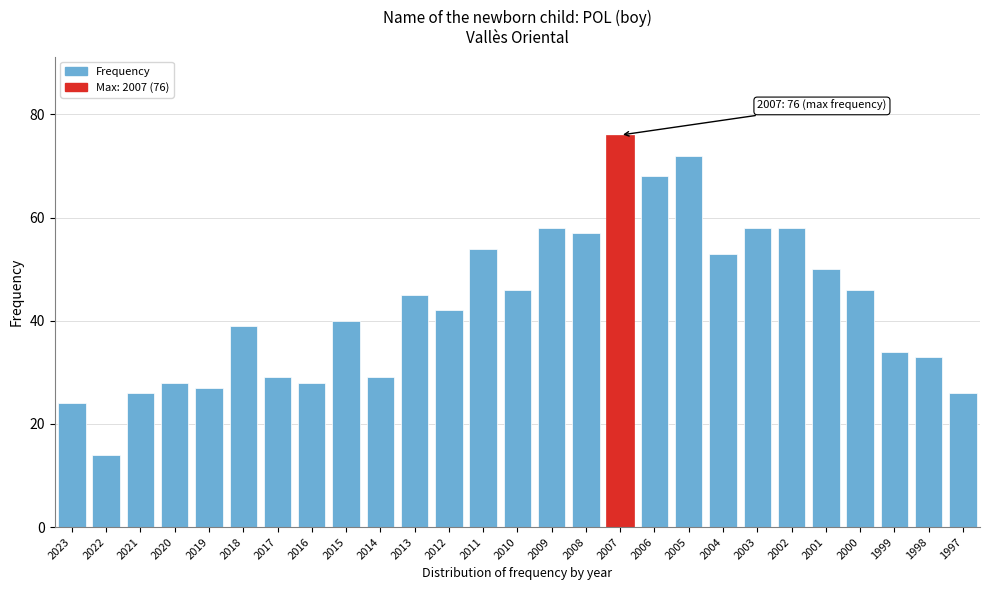

Reading left to right, what are all the values shown in this chart?

2023=24	2022=14	2021=26	2020=28	2019=27	2018=39	2017=29	2016=28	2015=40	2014=29	2013=45	2012=42	2011=54	2010=46	2009=58	2008=57	2007=76	2006=68	2005=72	2004=53	2003=58	2002=58	2001=50	2000=46	1999=34	1998=33	1997=26